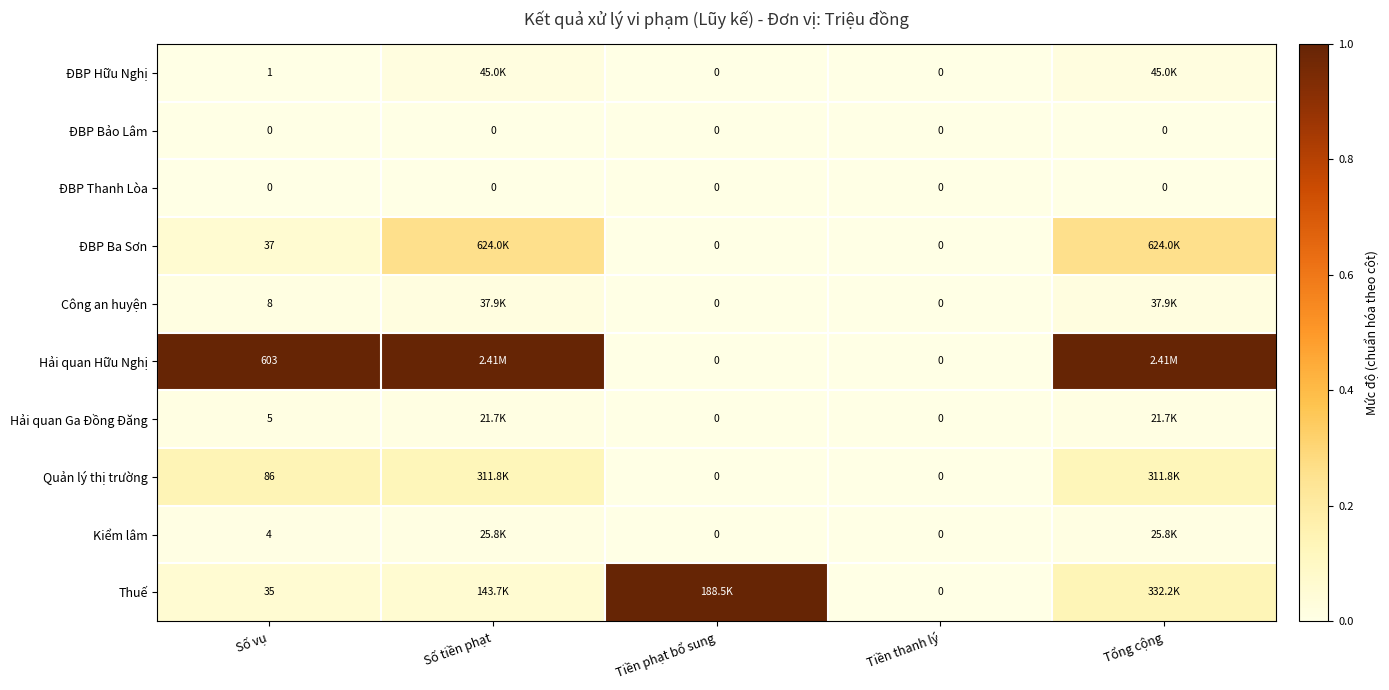

Which series changed the most between Số vụ and Tiền thanh lý?

Hải quan Hữu Nghị